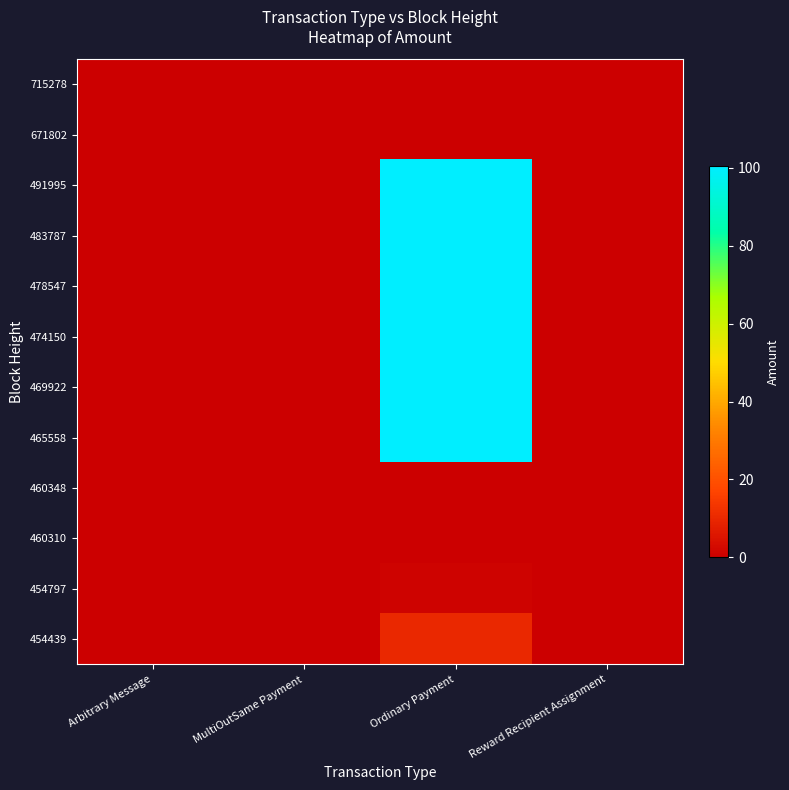

Reading left to right, list all the values displayed in this chart.

715278: Arbitrary Message=0.0	MultiOutSame Payment=0.0	Ordinary Payment=0.0	Reward Recipient Assignment=0.0
671802: Arbitrary Message=0.0	MultiOutSame Payment=0.0	Ordinary Payment=0.0	Reward Recipient Assignment=0.0
491995: Arbitrary Message=0.0	MultiOutSame Payment=0.0	Ordinary Payment=100.0	Reward Recipient Assignment=0.0
483787: Arbitrary Message=0.0	MultiOutSame Payment=0.0	Ordinary Payment=100.1	Reward Recipient Assignment=0.0
478547: Arbitrary Message=0.0	MultiOutSame Payment=0.0	Ordinary Payment=100.2	Reward Recipient Assignment=0.0
474150: Arbitrary Message=0.0	MultiOutSame Payment=0.0	Ordinary Payment=100.1	Reward Recipient Assignment=0.0
469922: Arbitrary Message=0.0	MultiOutSame Payment=0.0	Ordinary Payment=100.0	Reward Recipient Assignment=0.0
465558: Arbitrary Message=0.0	MultiOutSame Payment=0.0	Ordinary Payment=100.3	Reward Recipient Assignment=0.0
460348: Arbitrary Message=0.0	MultiOutSame Payment=0.0	Ordinary Payment=0.0	Reward Recipient Assignment=0.0
460310: Arbitrary Message=0.0	MultiOutSame Payment=0.0	Ordinary Payment=0.0	Reward Recipient Assignment=0.0
454797: Arbitrary Message=0.0	MultiOutSame Payment=0.0	Ordinary Payment=1.0	Reward Recipient Assignment=0.0
454439: Arbitrary Message=0.0	MultiOutSame Payment=0.0	Ordinary Payment=10.0	Reward Recipient Assignment=0.0